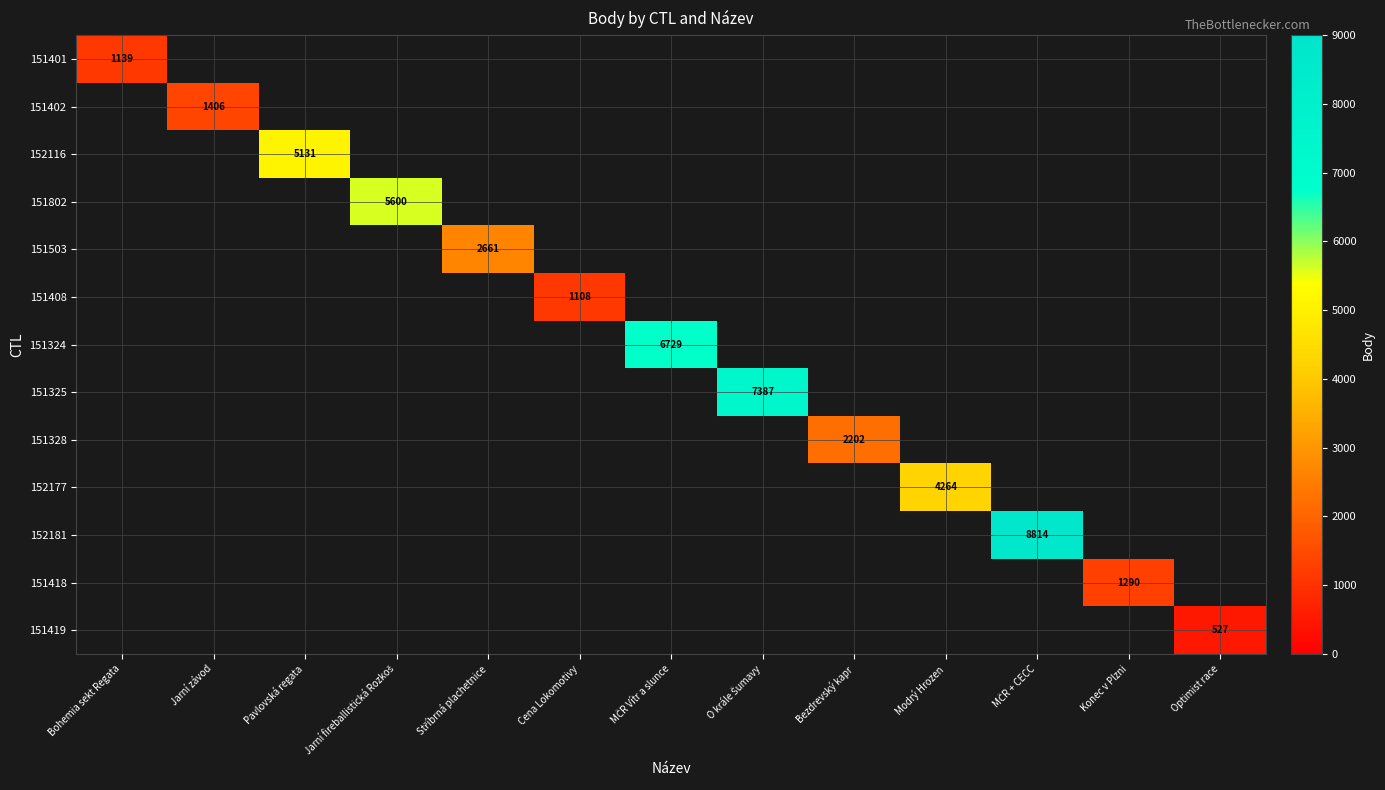

How many distinct data groups are displayed?

13